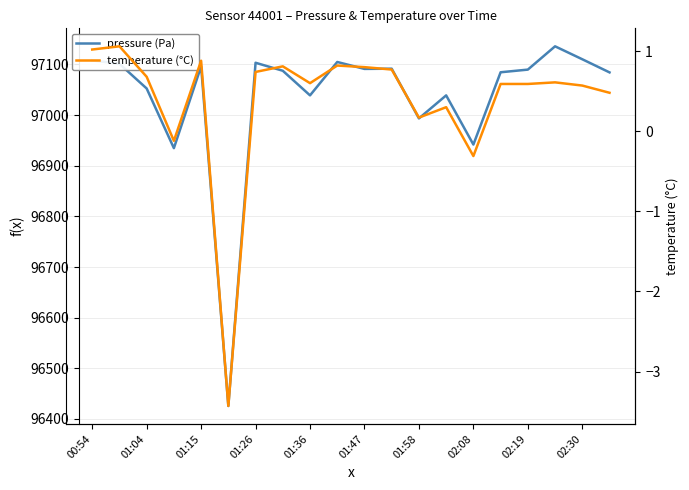

How many data points in pressure (Pa) are above 97089?

10